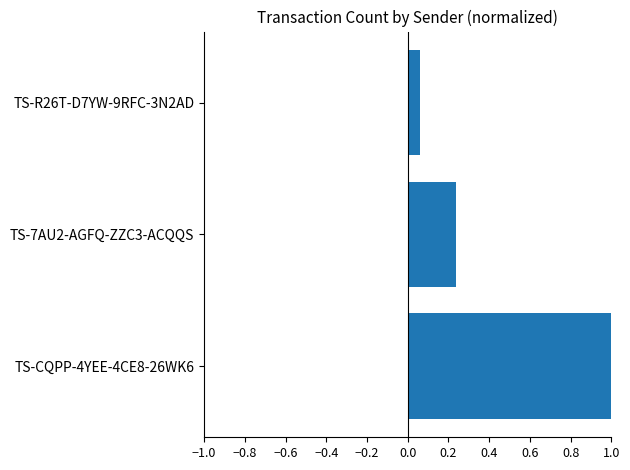

Which has a higher value, TS-CQPP-4YEE-4CE8-26WK6 or TS-7AU2-AGFQ-ZZC3-ACQQS?

TS-CQPP-4YEE-4CE8-26WK6